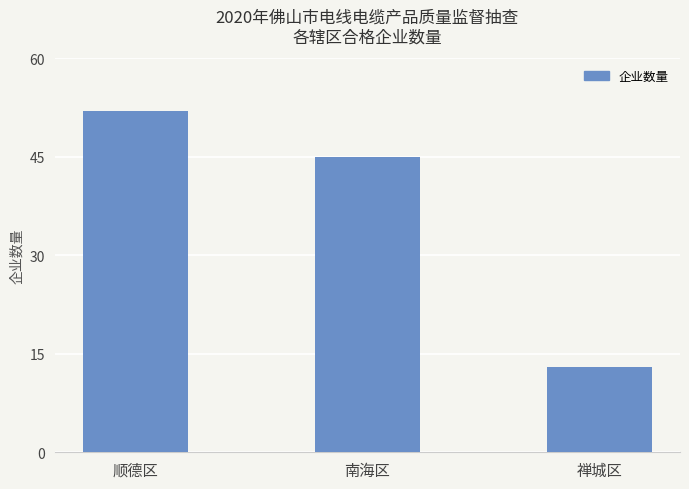

True or false: the data shows 52 at 顺德区.

True